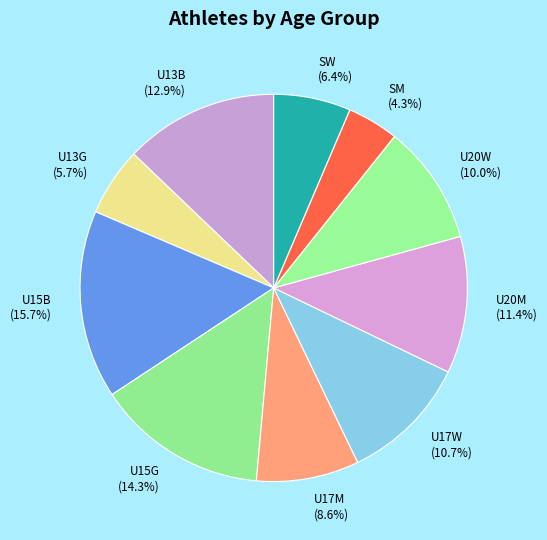

Rank the categories by value from highest to lowest.

U15B, U15G, U13B, U20M, U17W, U20W, U17M, SW, U13G, SM